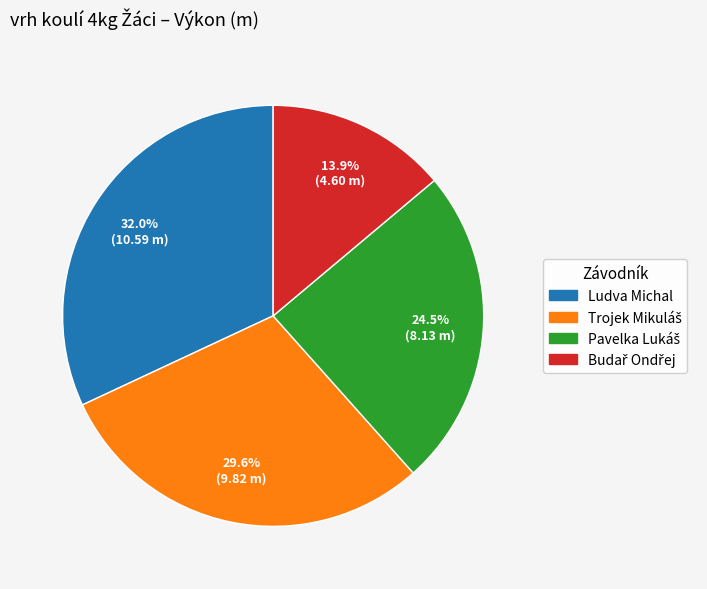

Does any single category account for the majority?

No